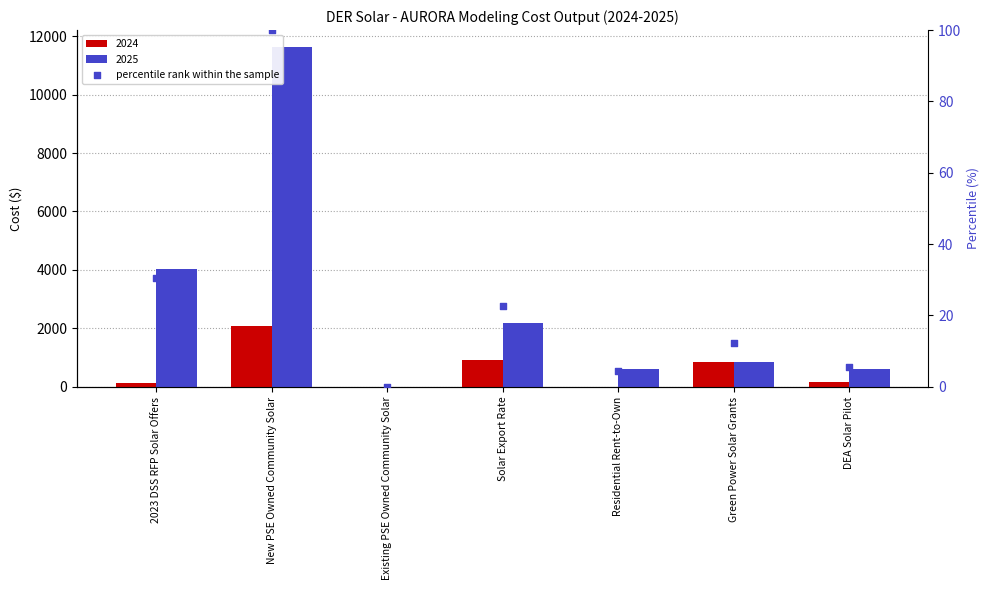

What is the change in value from 2023 DSS RFP Solar Offers to Residential Rent-to-Own?

-26.2